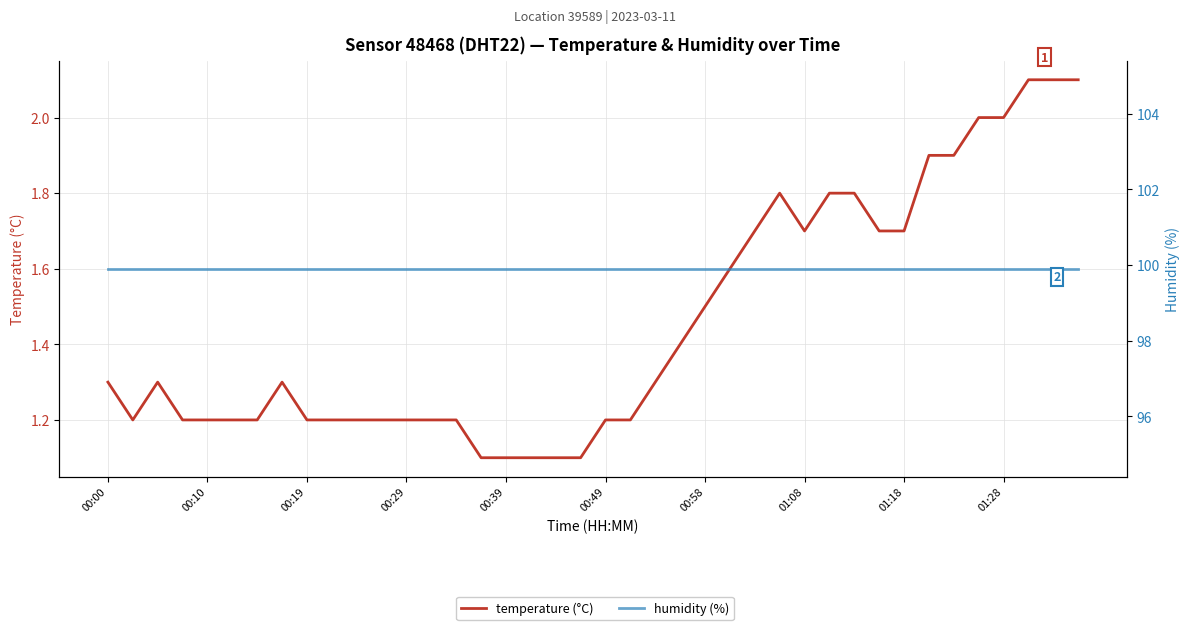

The value of temperature (°C) at 00:00 is 0.5. True or false?

False